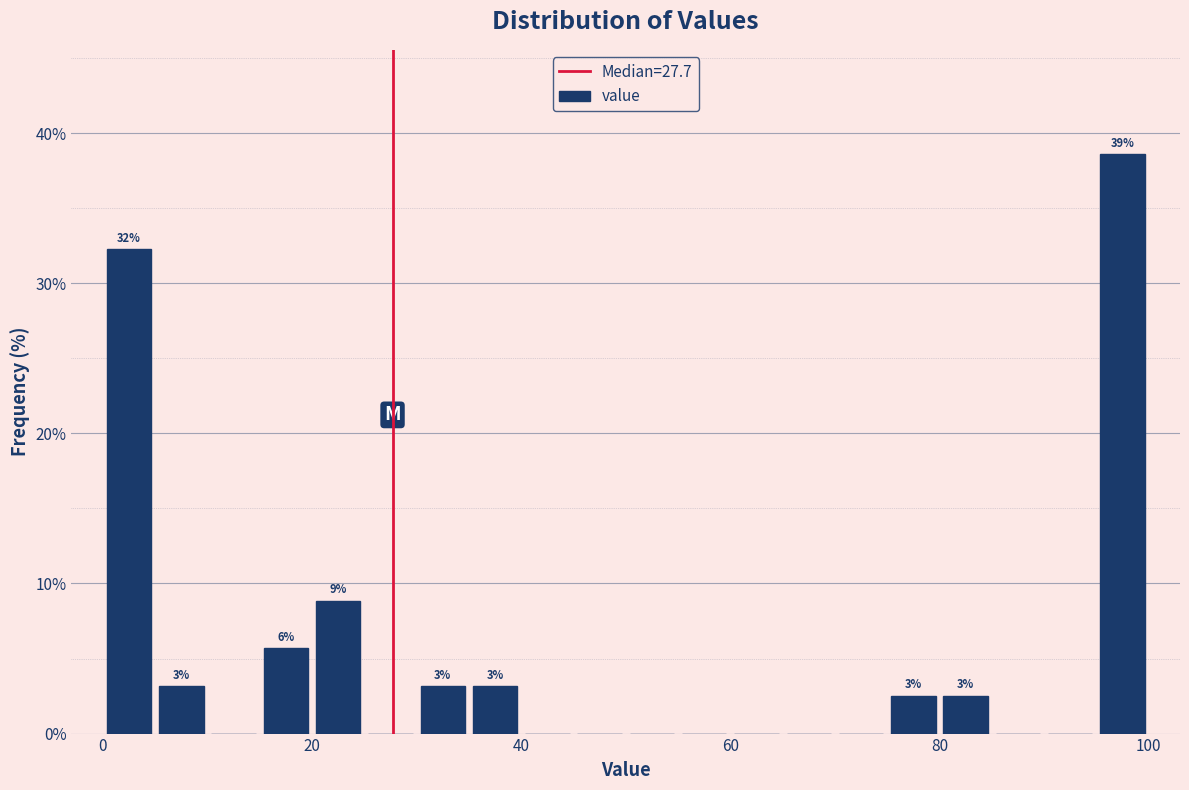

Around what value on the x-axis is the tallest bar? Give the approximate position of its centre, as read against the axis.

98